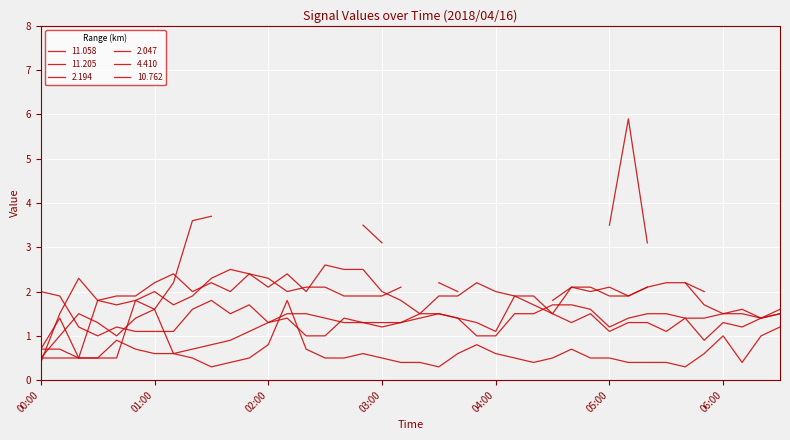

Is it true that 10.762 equals 1.2 at 01:50?

False